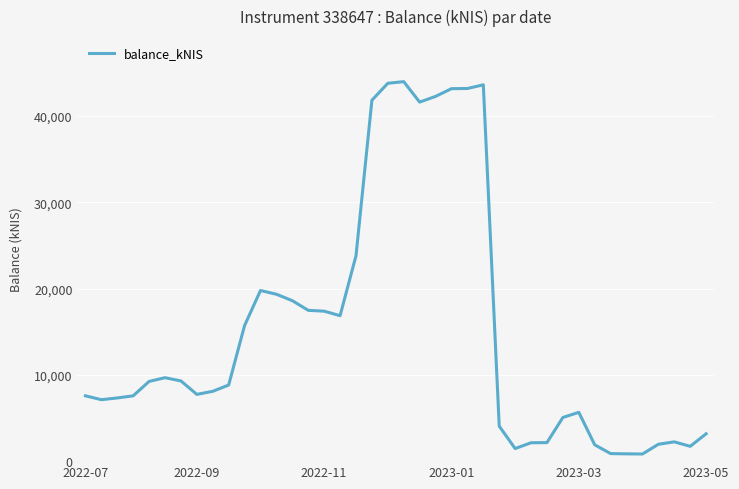

What is the minimum value shown in the chart?

825.9